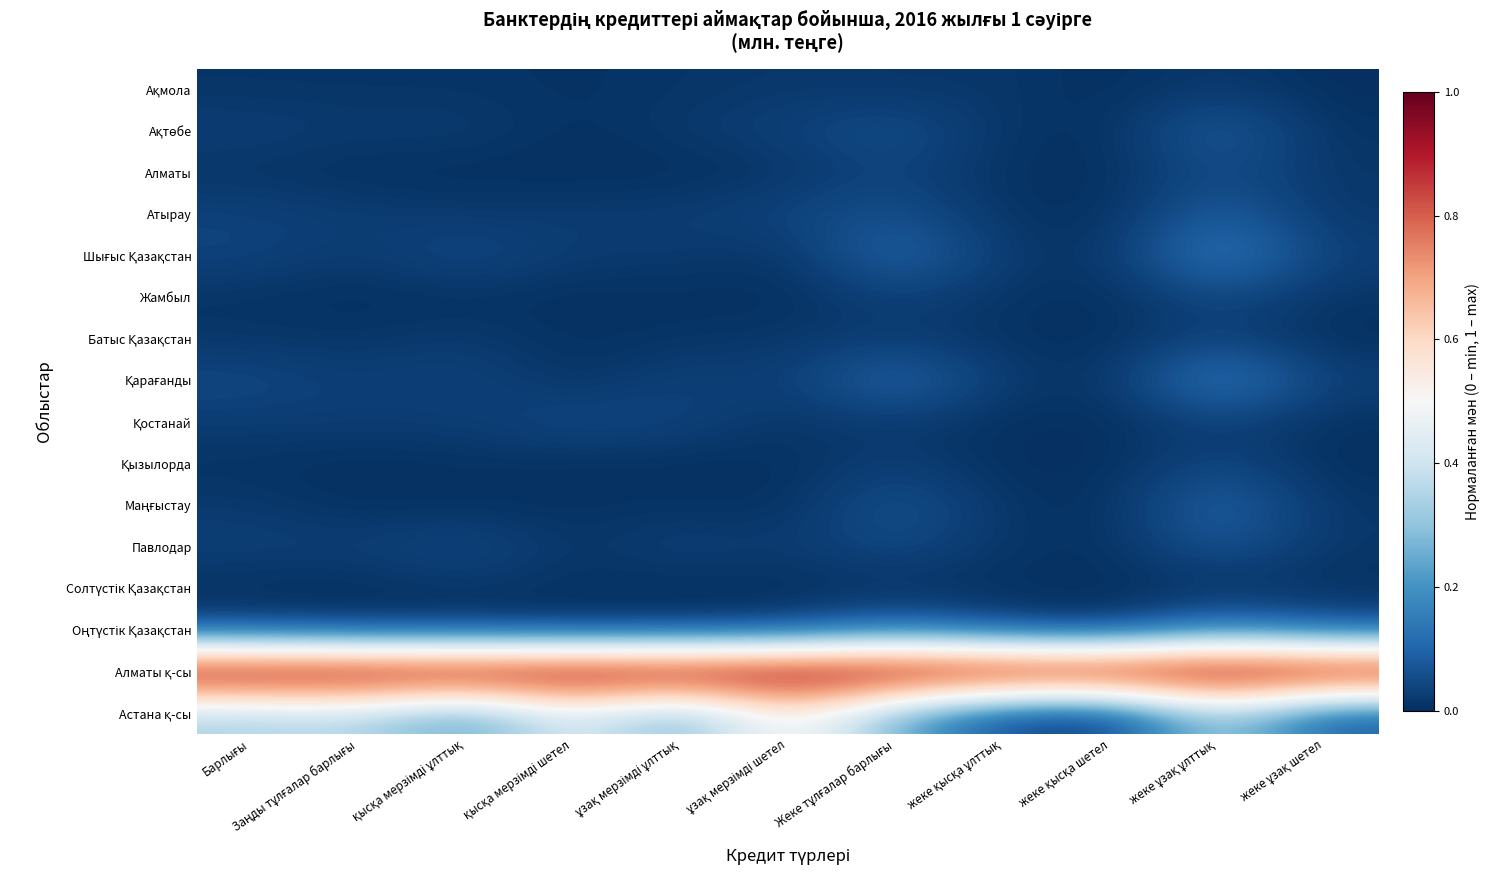

How many distinct data groups are displayed?

16